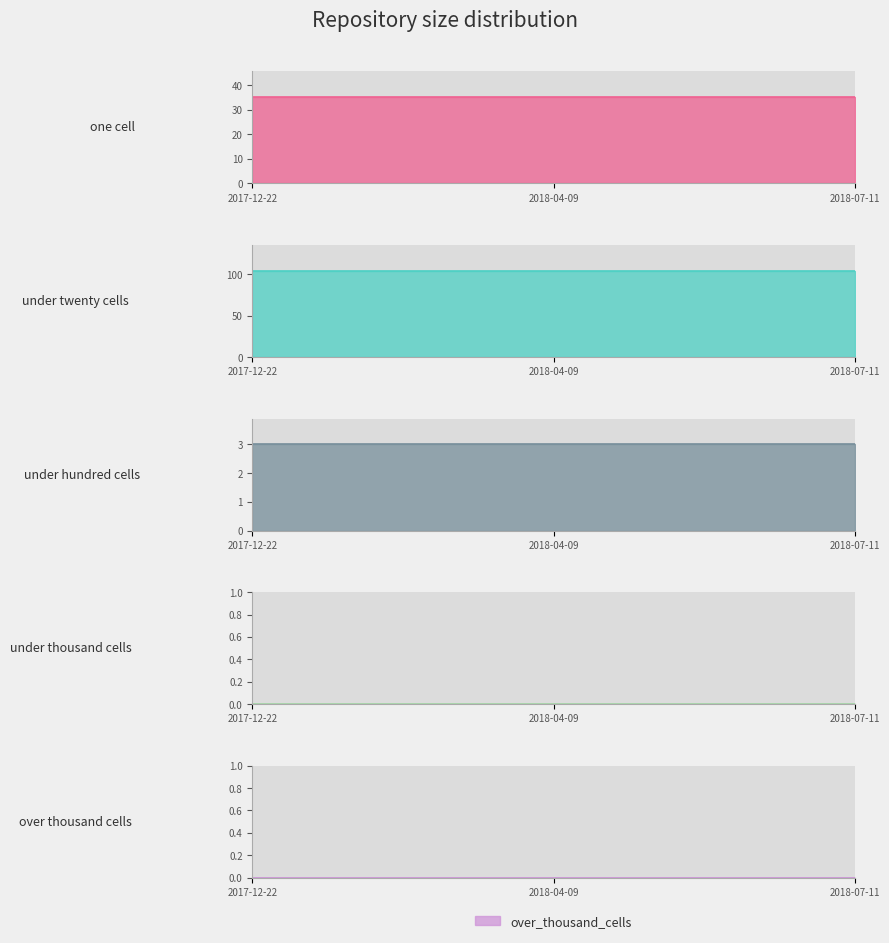

The value of under_hundred_cells at 2018-07-11 is 2. True or false?

False